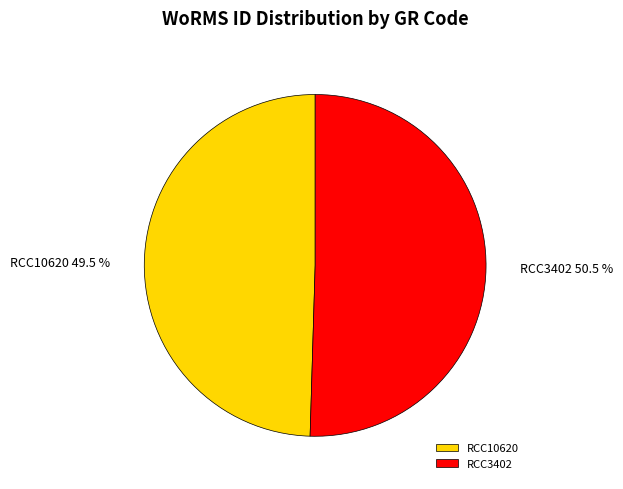

Is it true that RCC10620 is 35% of the pie?

False